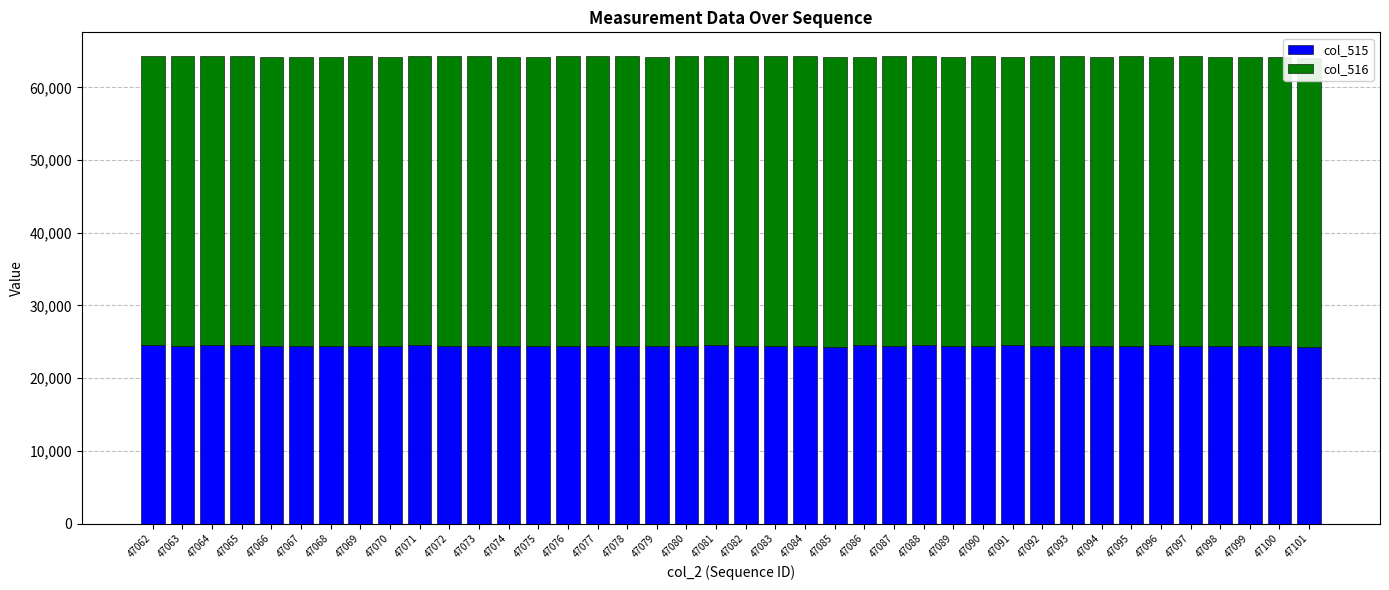

Is it true that col_515 equals 24329 at 47085?

True